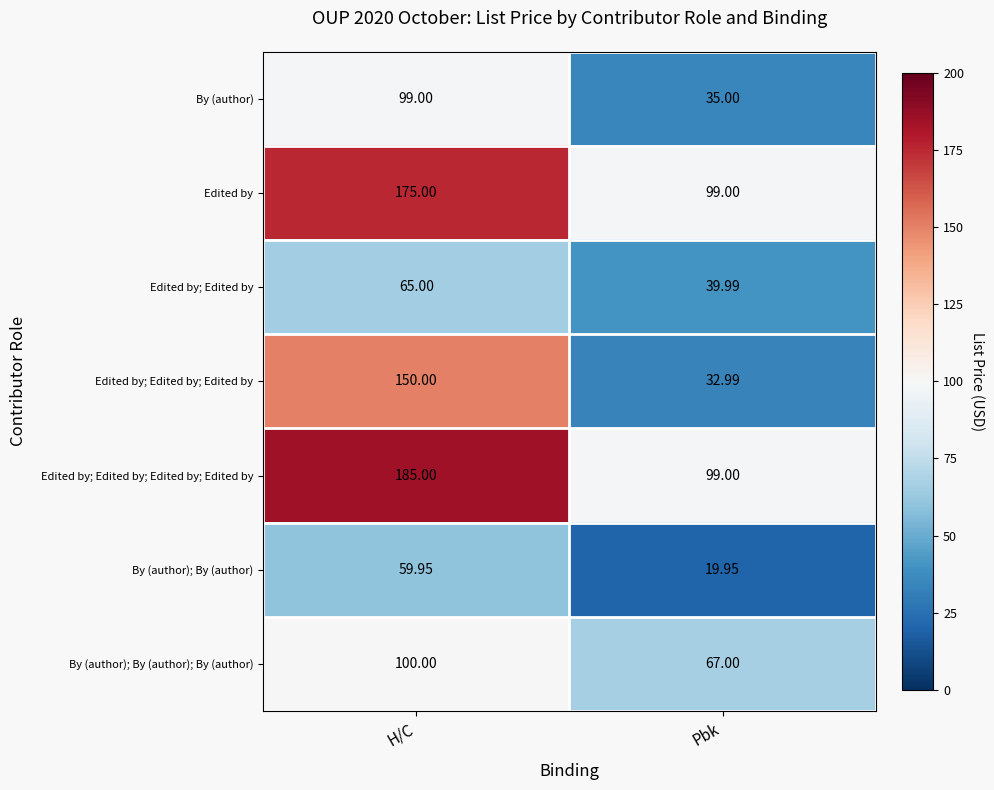

Which label corresponds to the smallest value in the chart?

Pbk